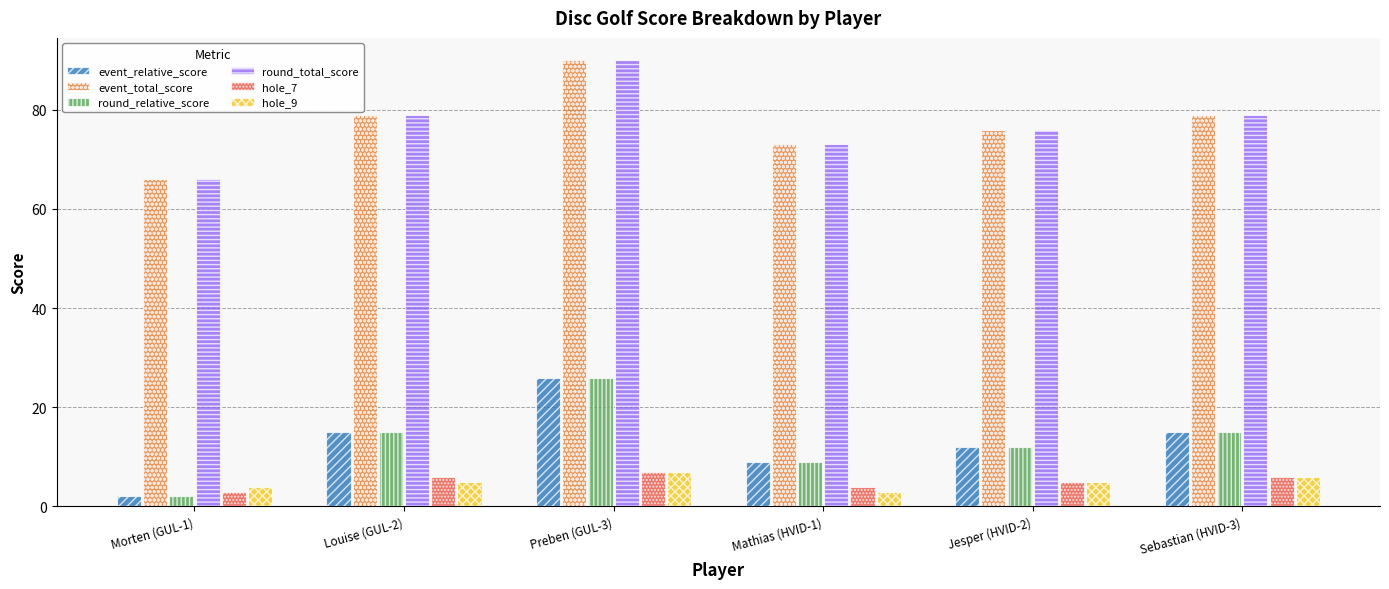

What is the label of the 5th bar from the right?

Louise (GUL-2)